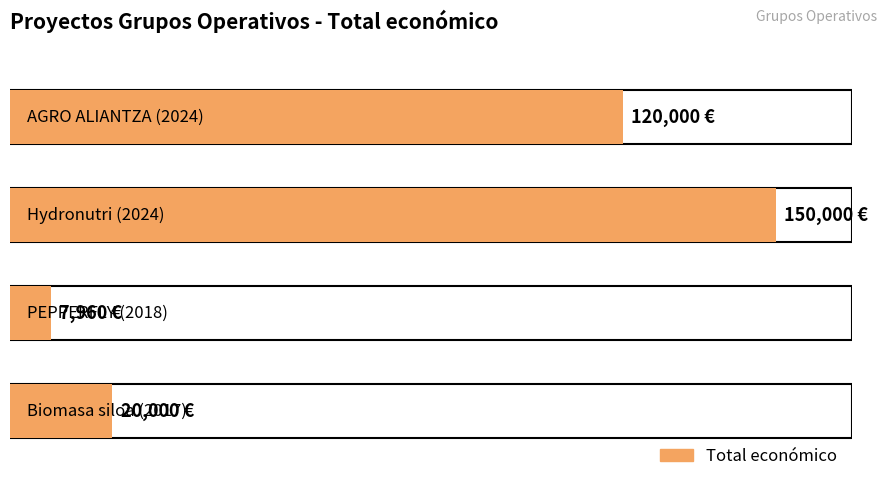

List the labels in order of value, largest first.

Hydronutri (2024), AGRO ALIANTZA (2024), Biomasa siloa (2017), PEPPERFLY (2018)